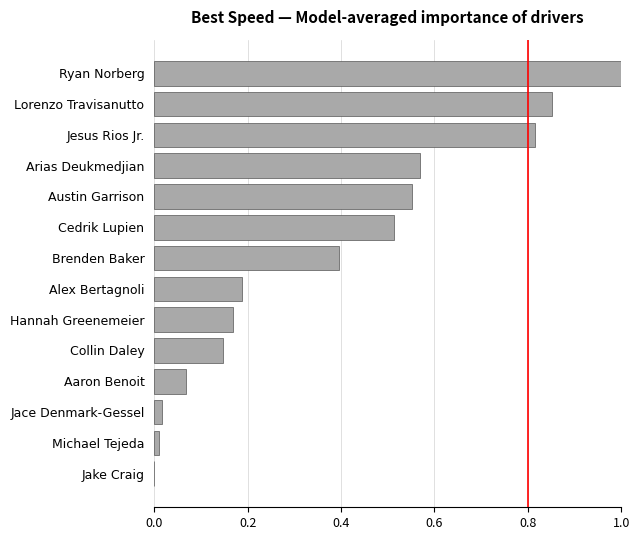

Count the number of values greater than 0.

13